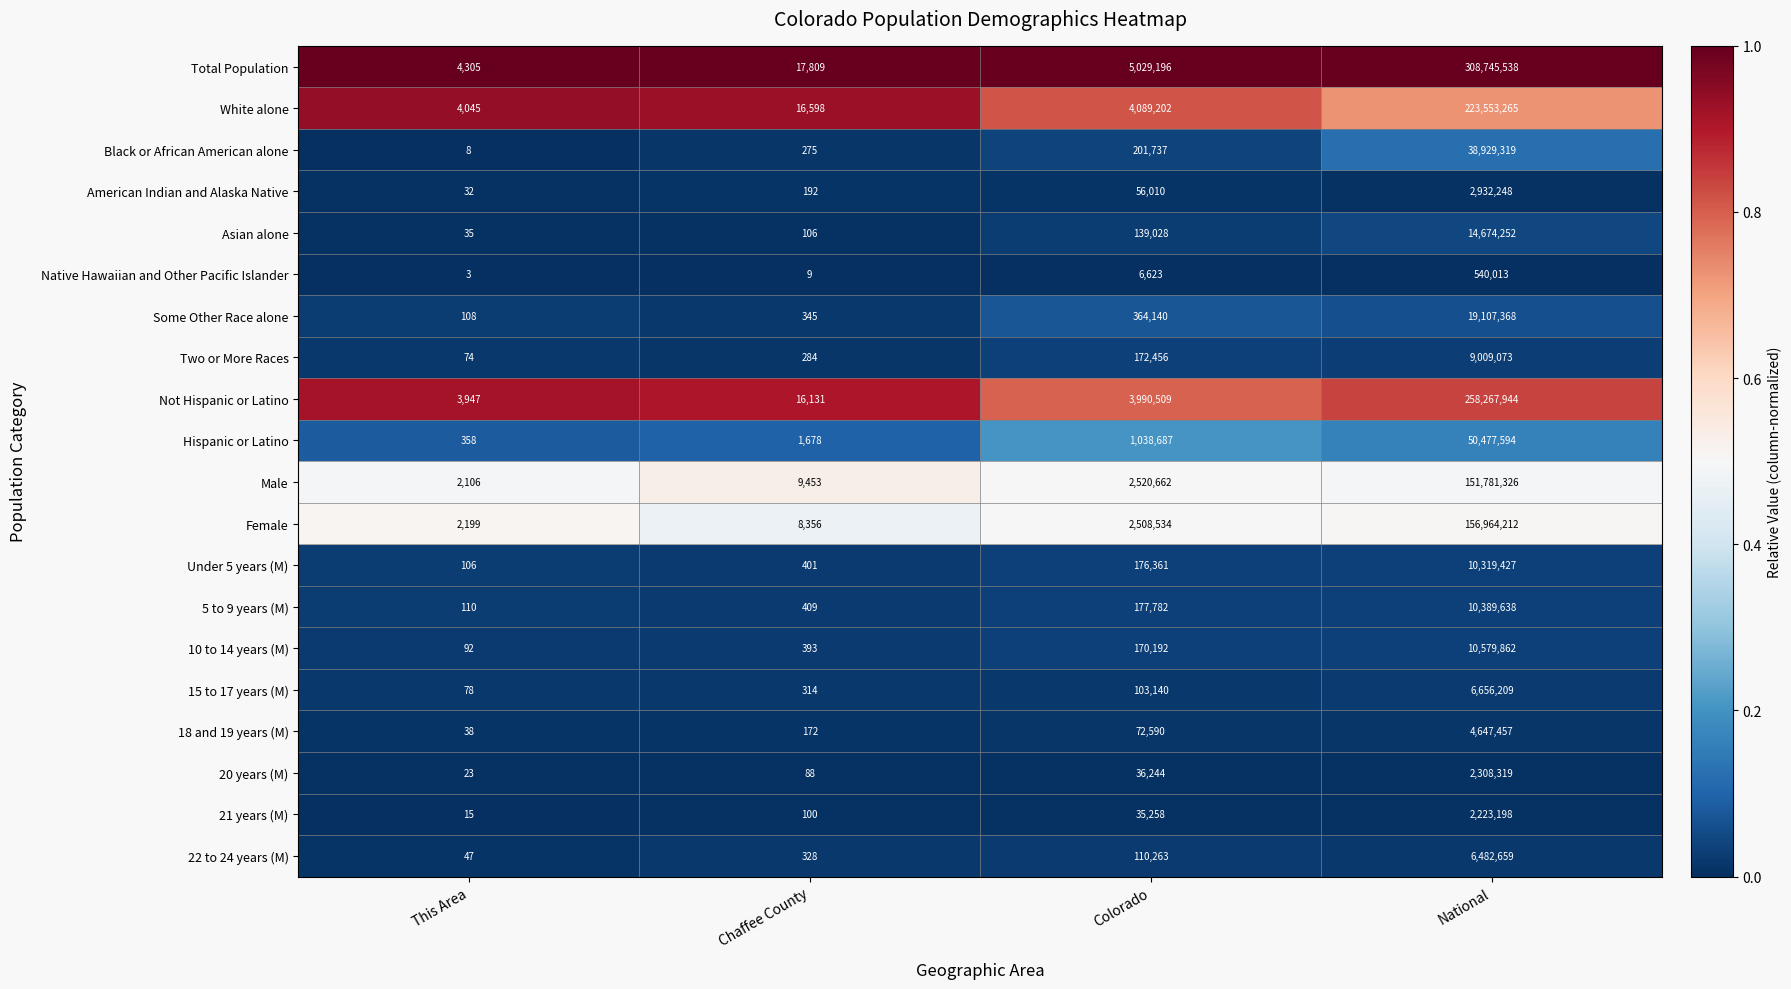

What is the total value across all series at National?

1288588921